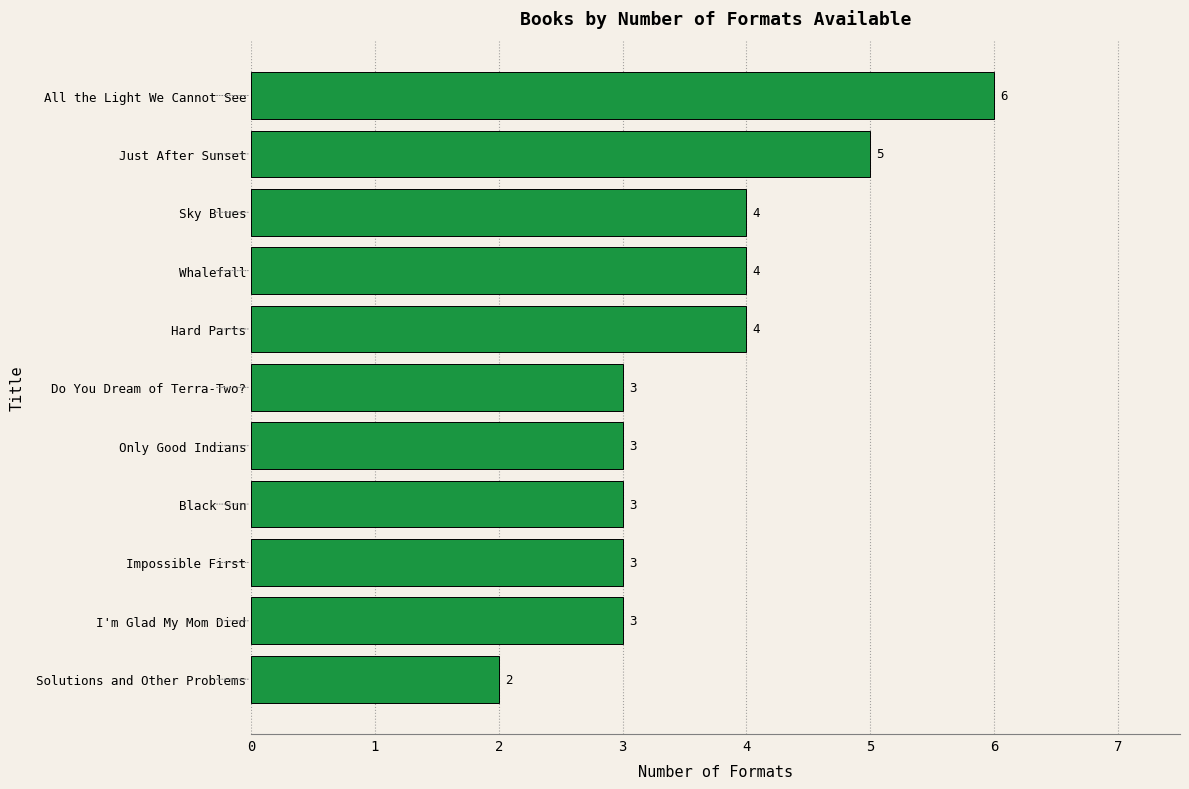

Count the values in the range 3 to 4.

8